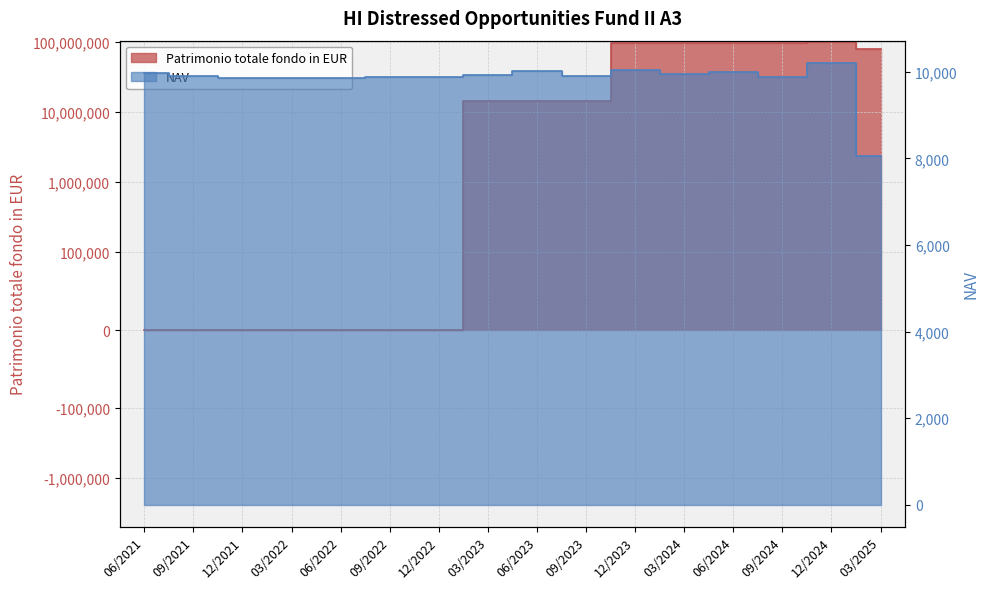

Reading right to left, what are all the values shown in this chart?

NAV: 8059.0	10208.4	9889.8	9991.7	9944.4	10050.3	9909.6	10026.1	9927.4	9868.4	9875.2	9851.0	9865.0	9862.2	9908.8	9981.5
Patrimonio totale fondo in EUR: 78236619.0	98728246.0	95621876.0	96563225.0	96079964.0	97060564.0	14279668.0	14447587.0	14206160.0	0.0	0.0	0.0	0.0	0.0	0.0	0.0